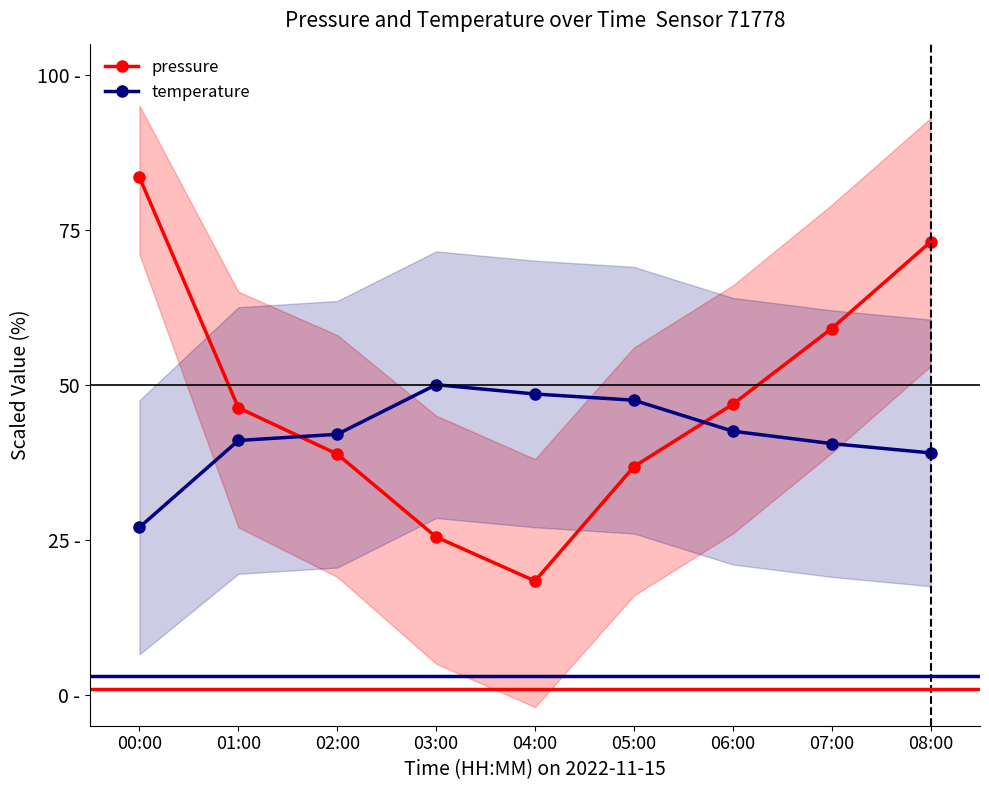

What are all the series names shown in the legend?

pressure, temperature